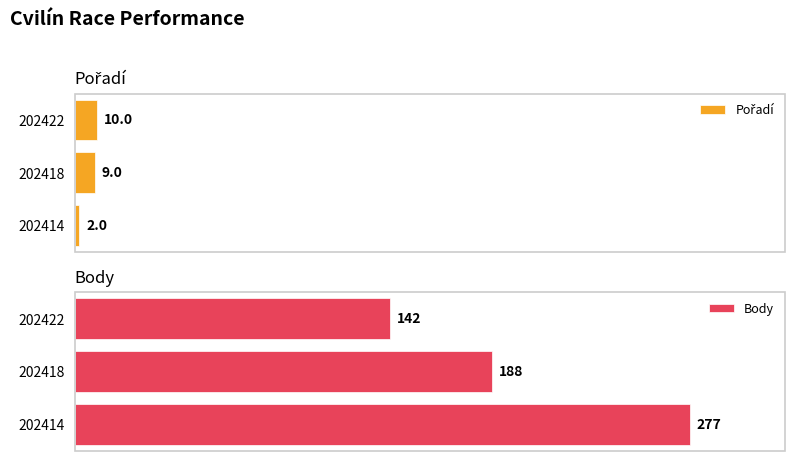

How many values in the Pořadí series exceed 9?

1